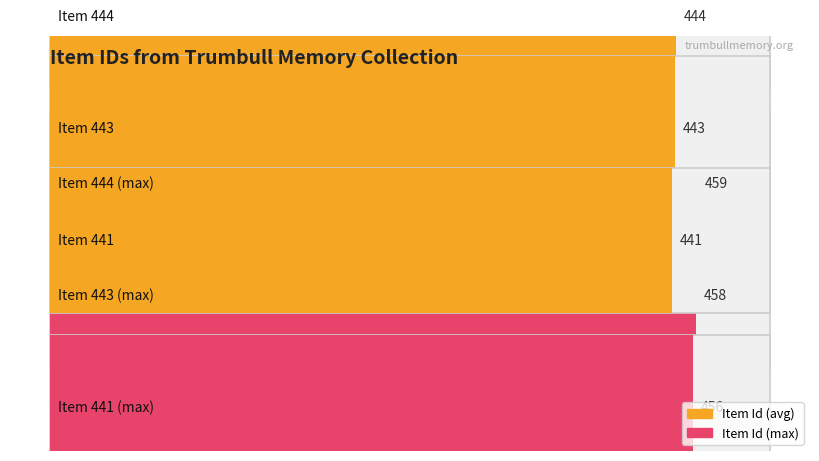

Is it true that the value at Item 441 is 201?

False